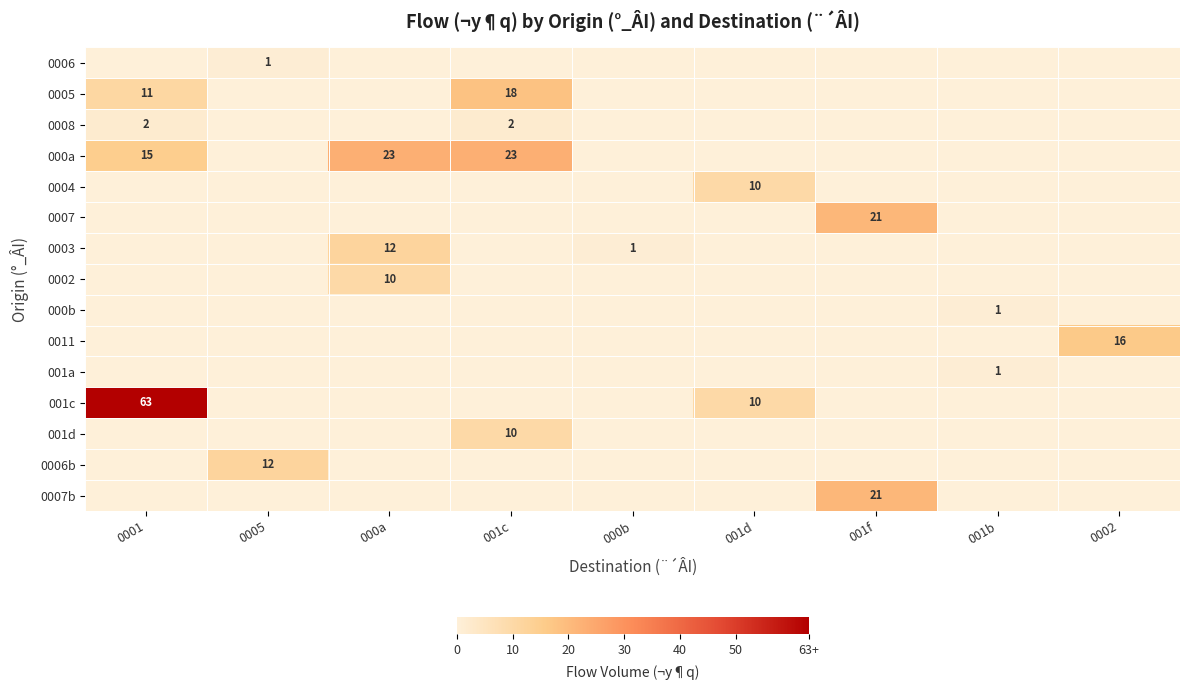

Between 0005 and 001b, which series saw the biggest shift?

0006b